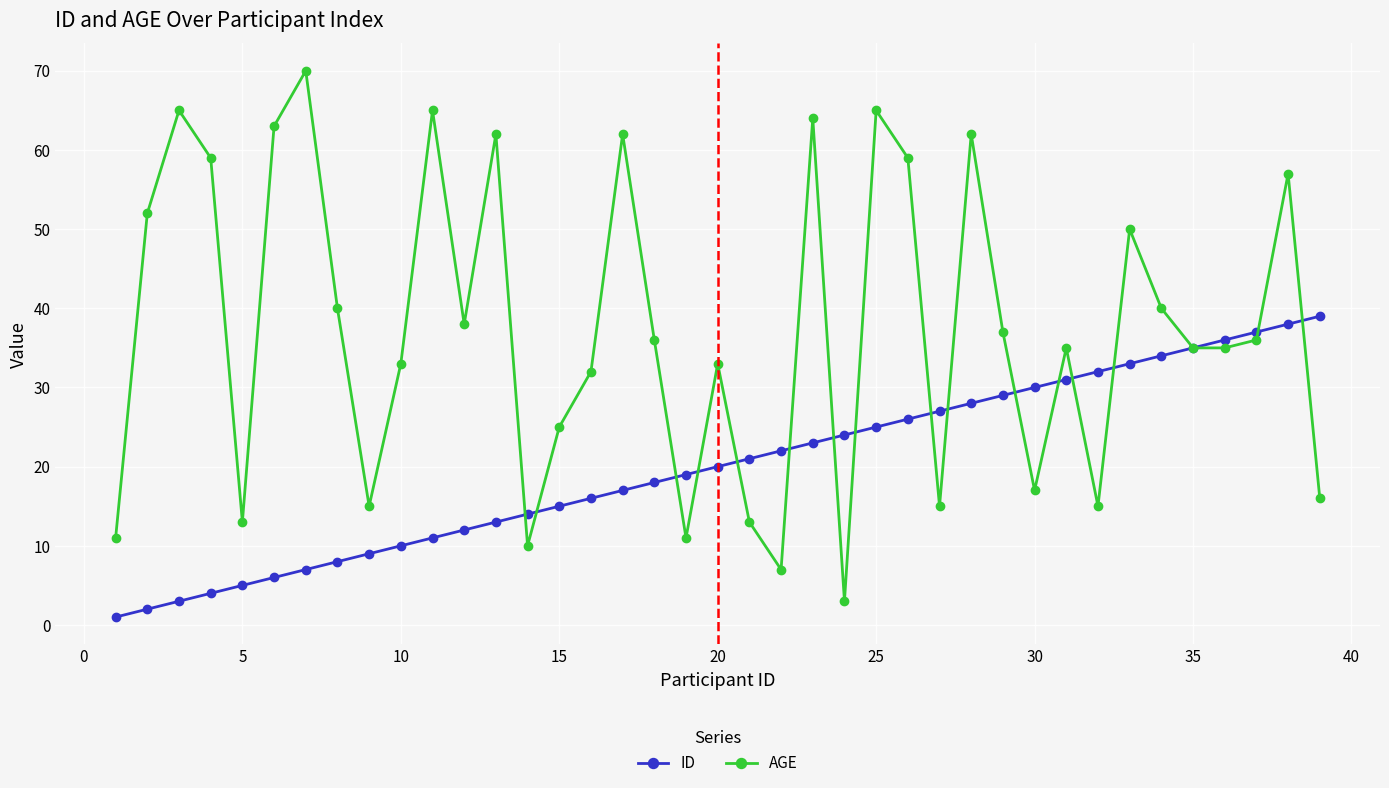

At how many categories does at least one series exceed 58?

11